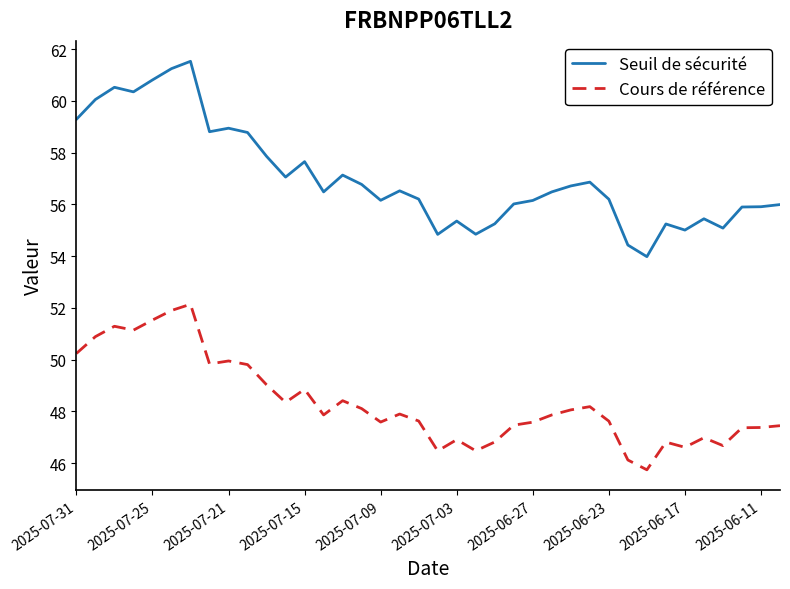

What is the difference between the maximum and minimum values in the Cours de référence series?

6.4